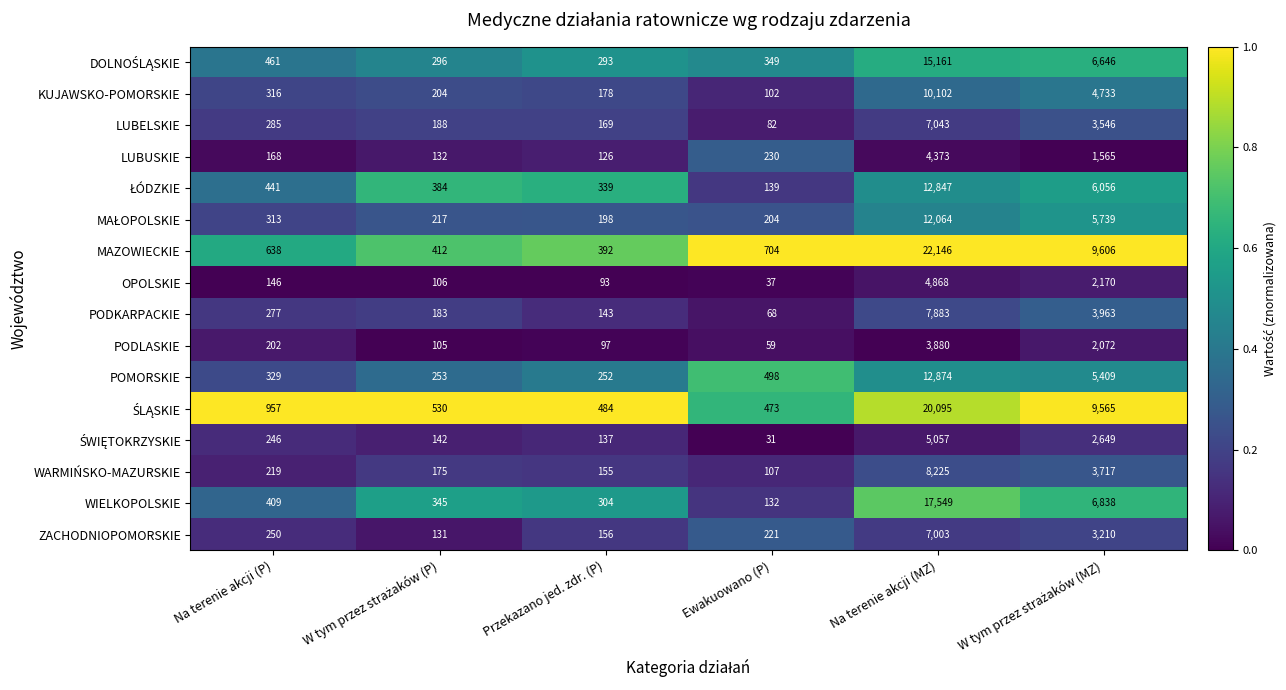

Is it true that WIELKOPOLSKIE equals 0.7 at W tym przez strażaków (MZ)?

True